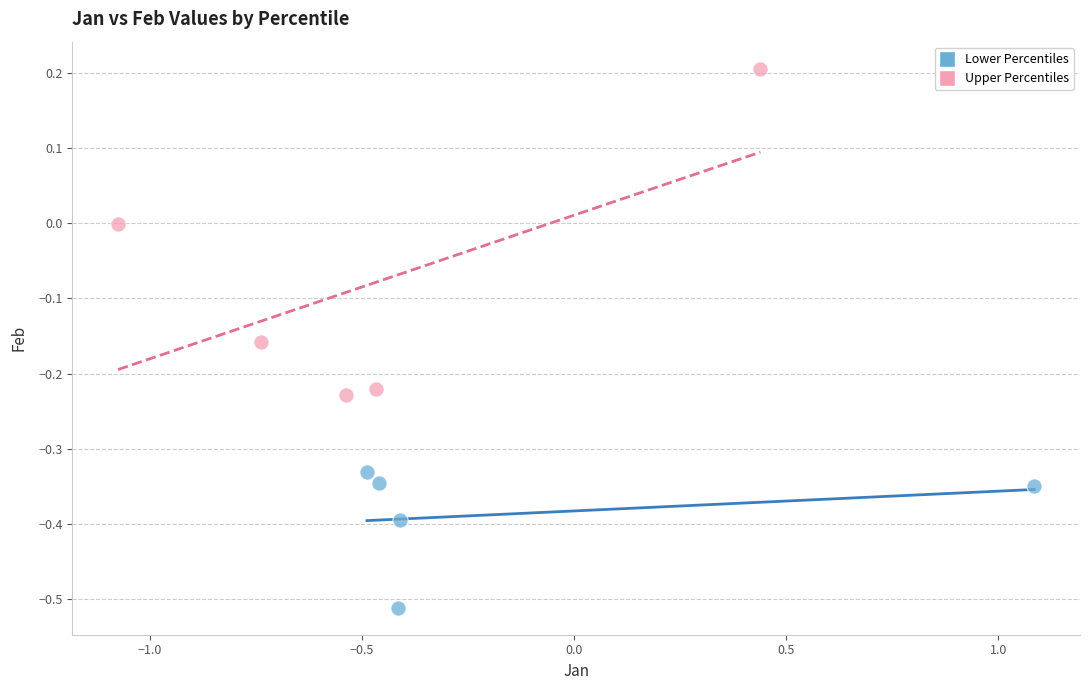

Which series contains the lowest Y value?

Lower Percentiles